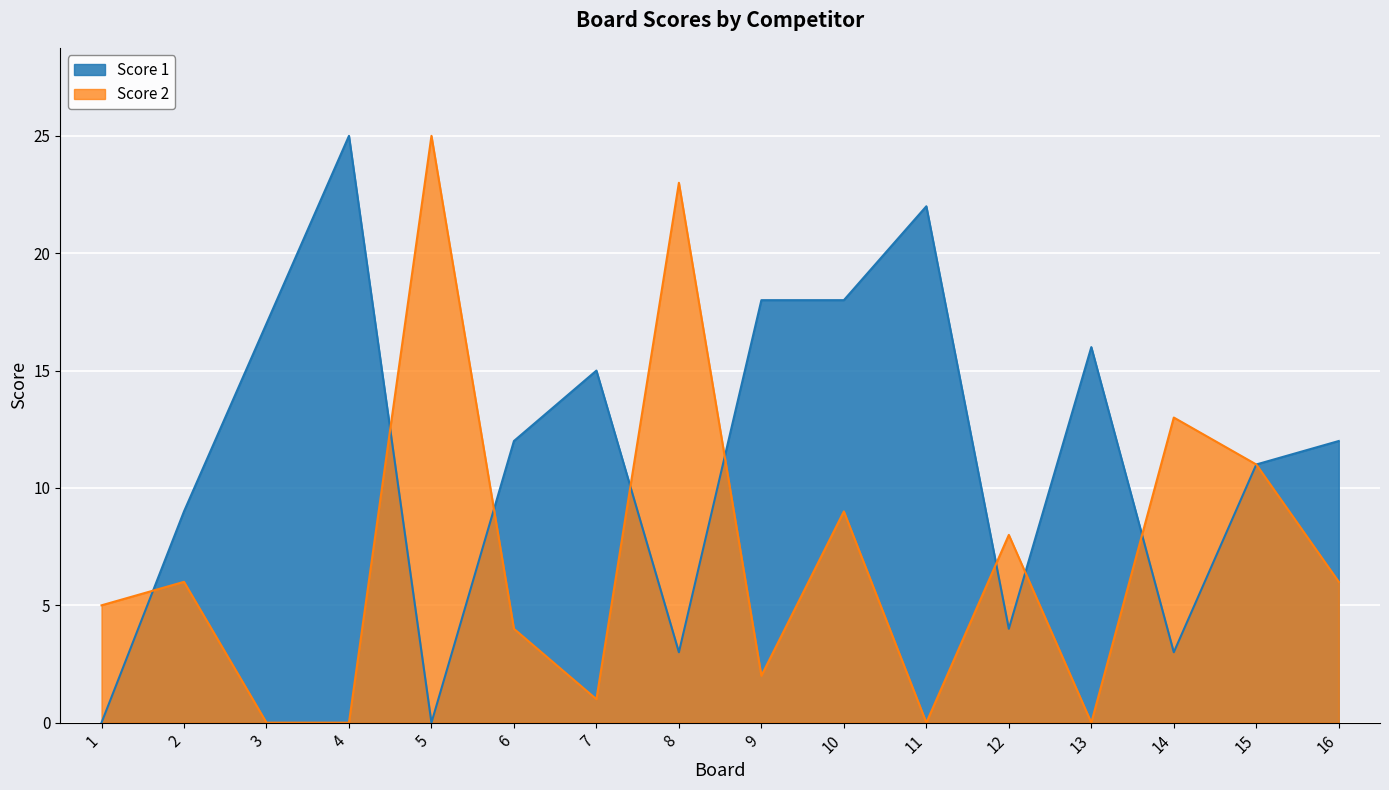

How many interior local peaks does the Score 1 series have?

4